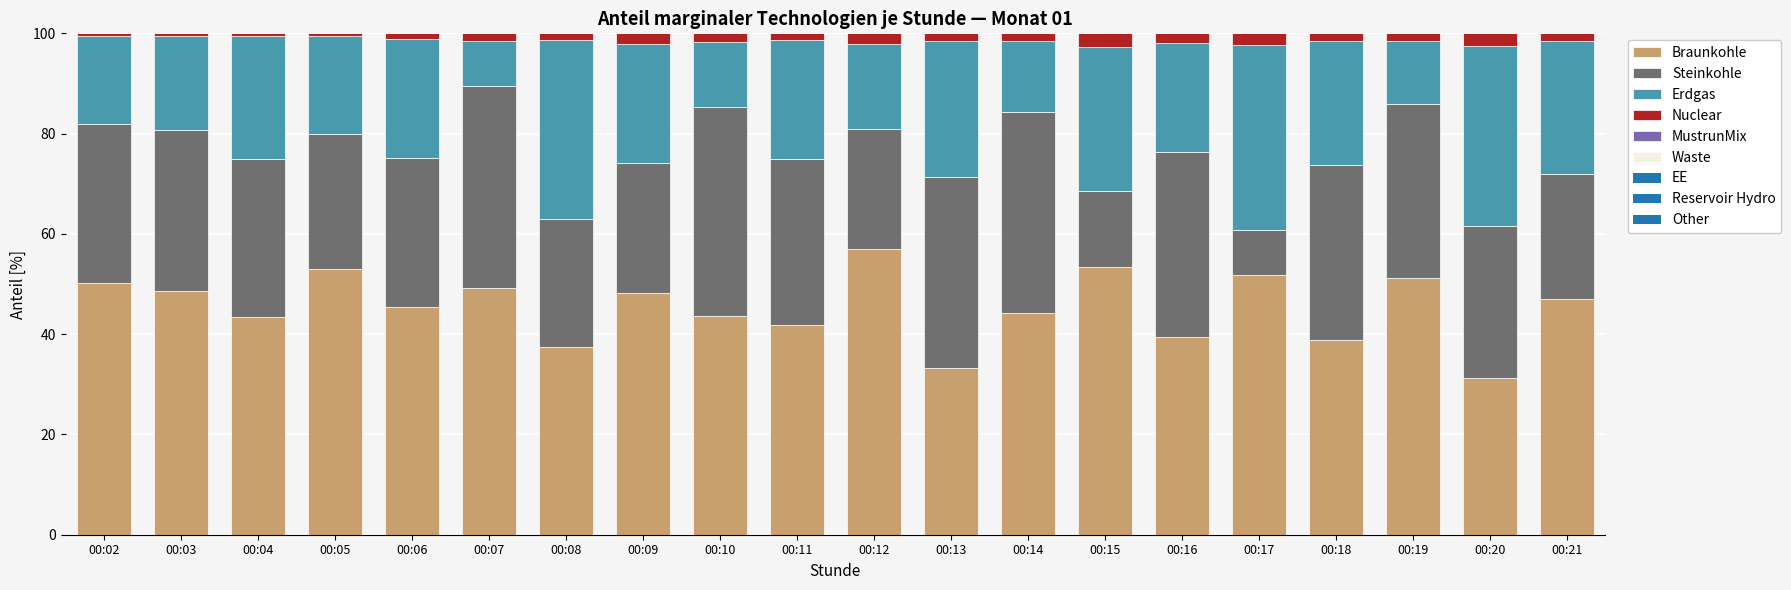

What is the average value of the Braunkohle series?

45.4